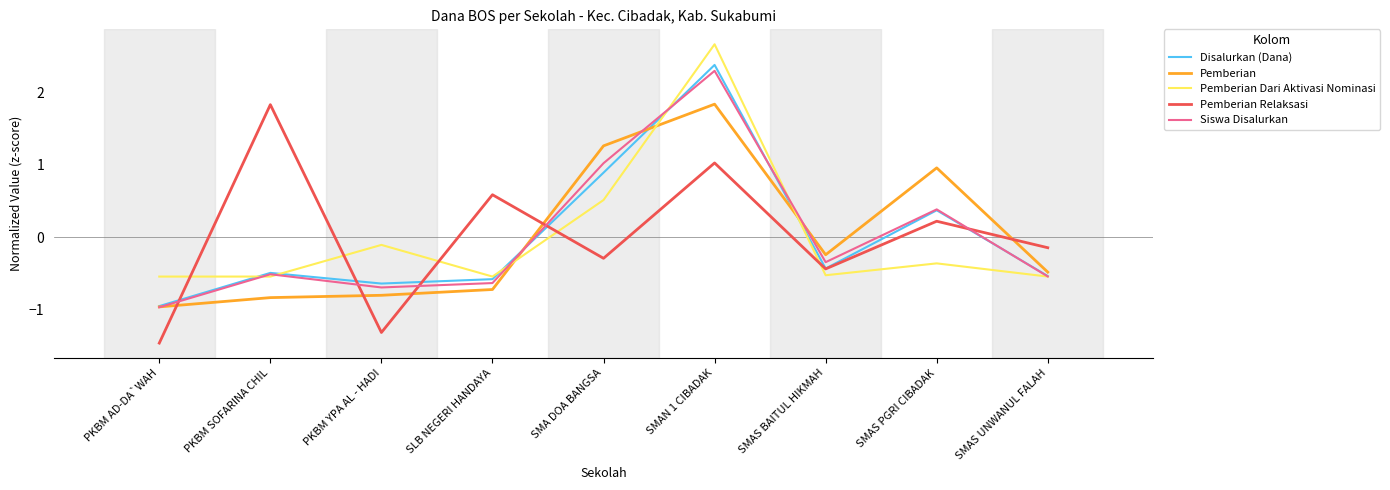

How many interior local peaks does the Siswa Disalurkan series have?

3